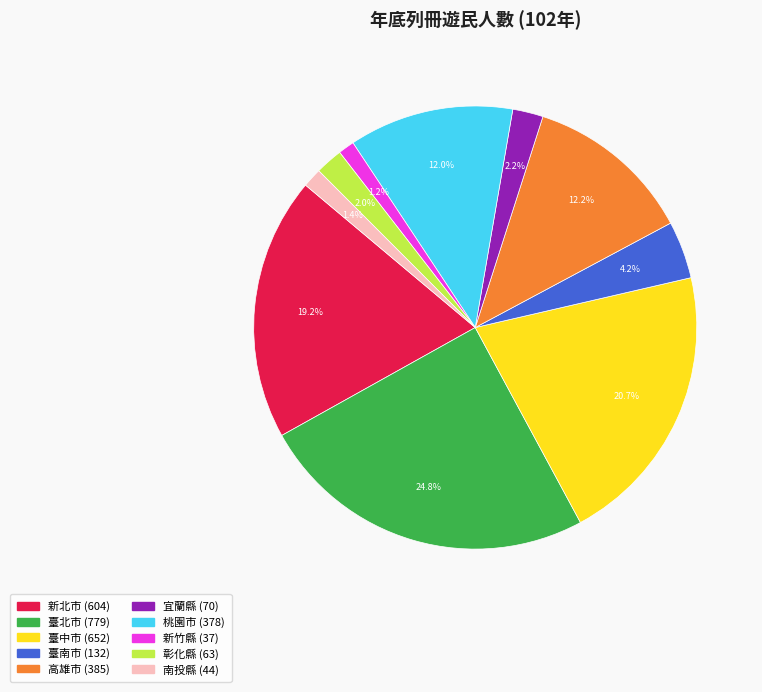

Does any single category account for the majority?

No